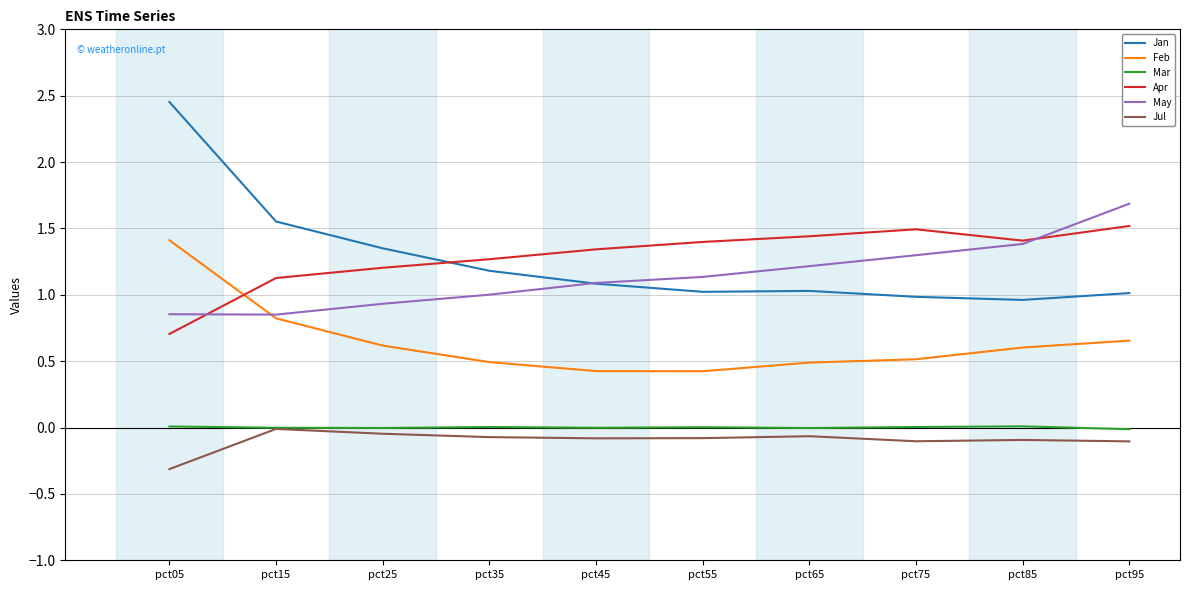

True or false: Feb has a value of 0.8 at pct15.

True